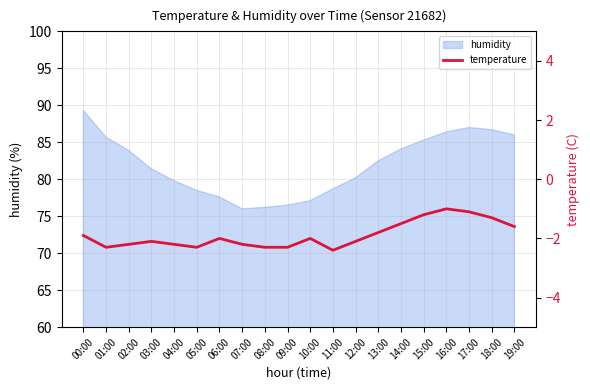

Reading left to right, transcribe all the data shown in this chart.

00:00=-1.9	01:00=-2.3	02:00=-2.2	03:00=-2.1	04:00=-2.2	05:00=-2.3	06:00=-2.0	07:00=-2.2	08:00=-2.3	09:00=-2.3	10:00=-2.0	11:00=-2.4	12:00=-2.1	13:00=-1.8	14:00=-1.5	15:00=-1.2	16:00=-1.0	17:00=-1.1	18:00=-1.3	19:00=-1.6